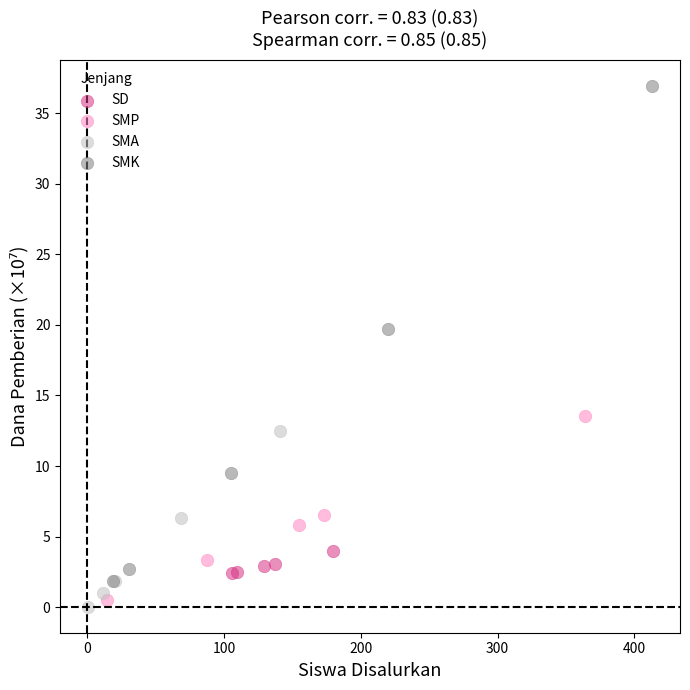

Which series has the widest spread of Y values?

SMK